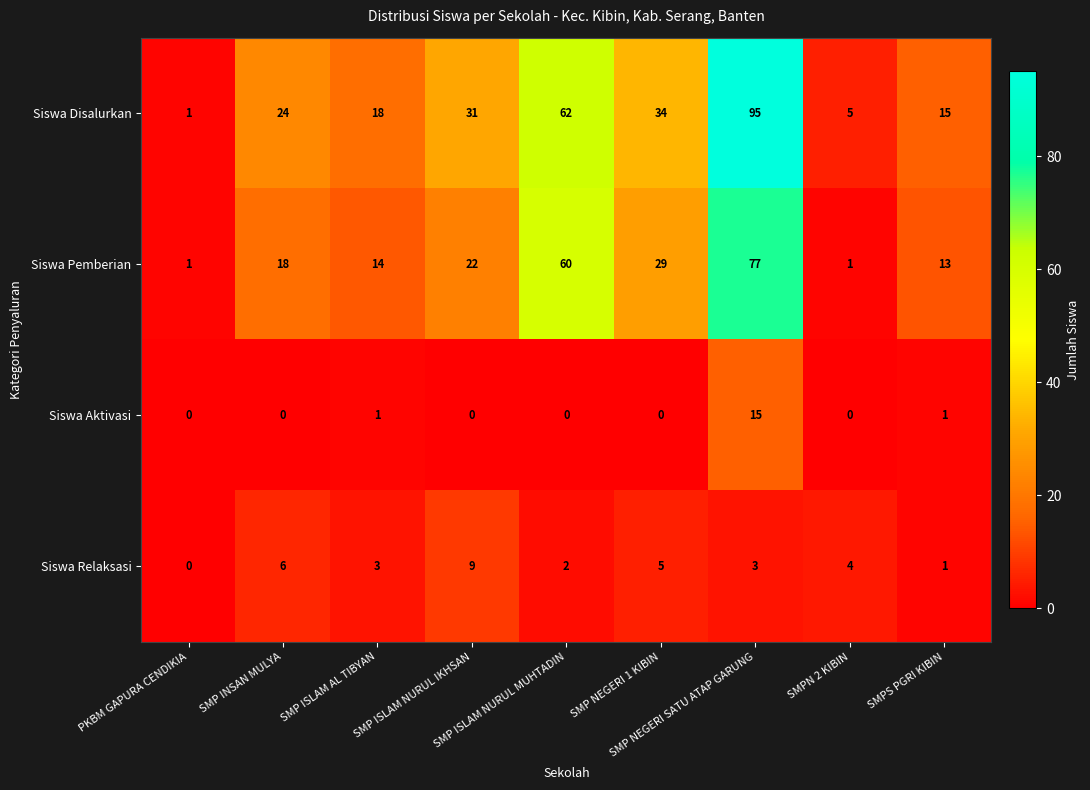

Which series has the largest total across all categories?

Siswa Disalurkan